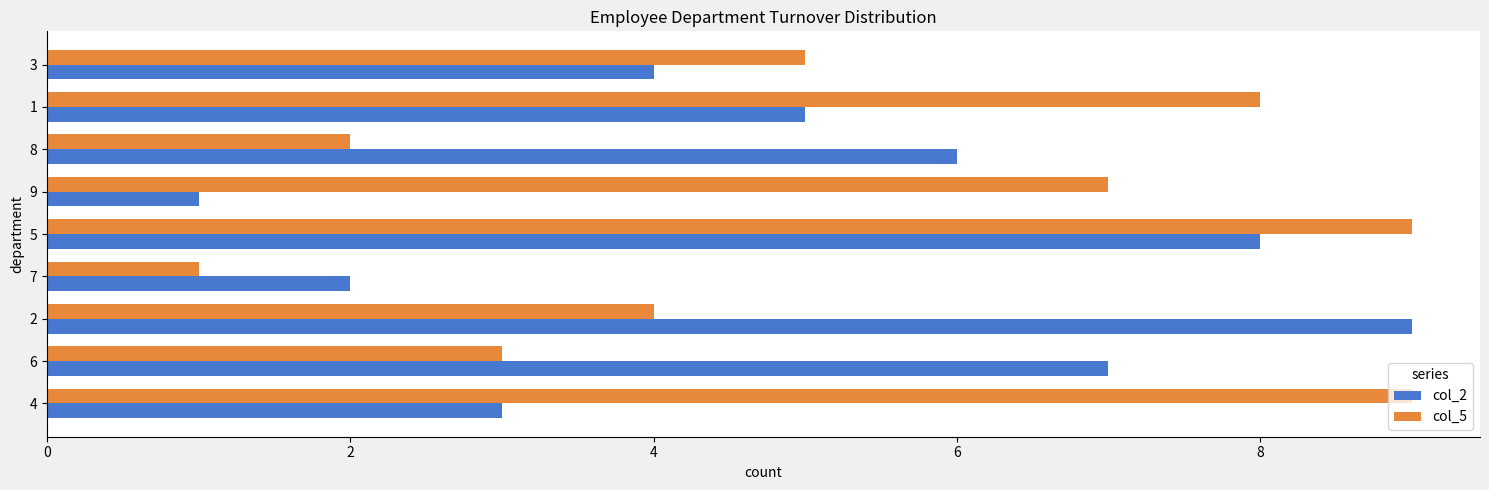

The col_2 series shows 8 at 5. True or false?

True